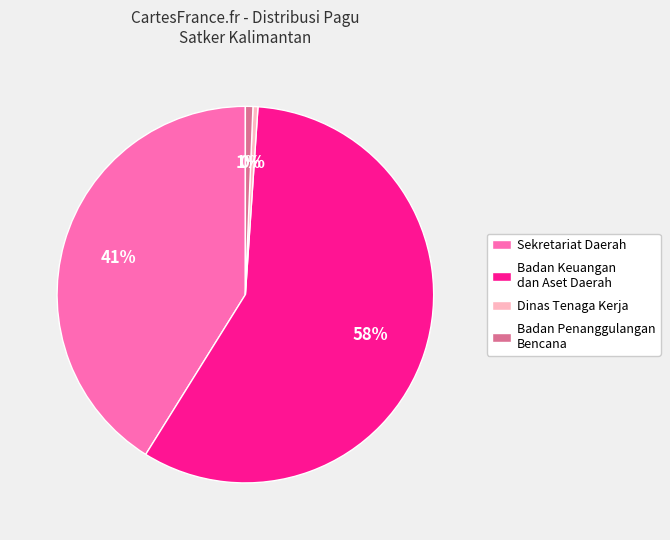

Which category accounts for the majority?

Badan Keuangan dan Aset Daerah